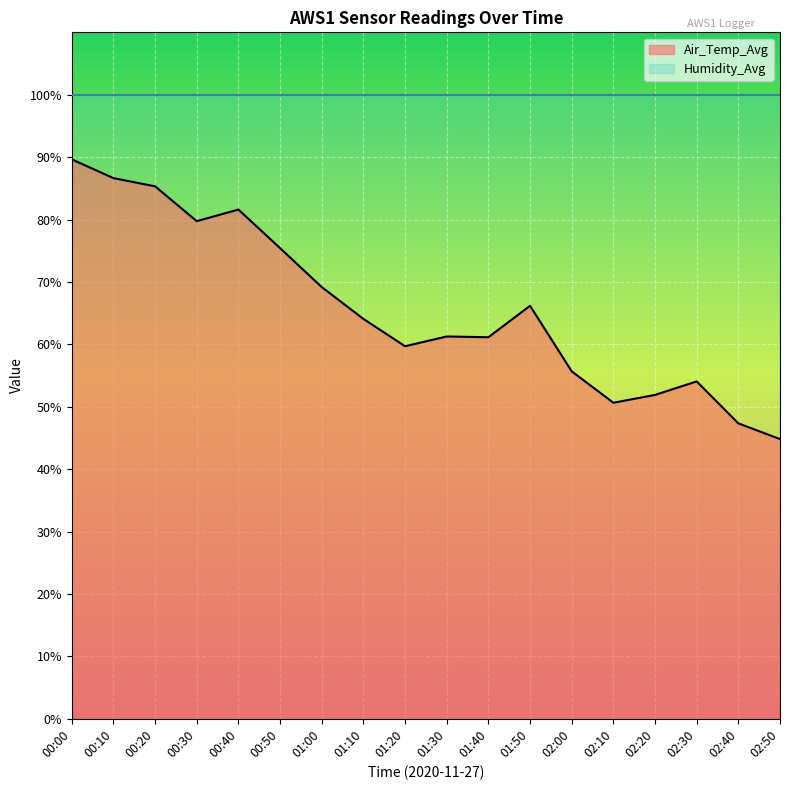

What is the change in value from 00:50 to 01:50?

-9.2